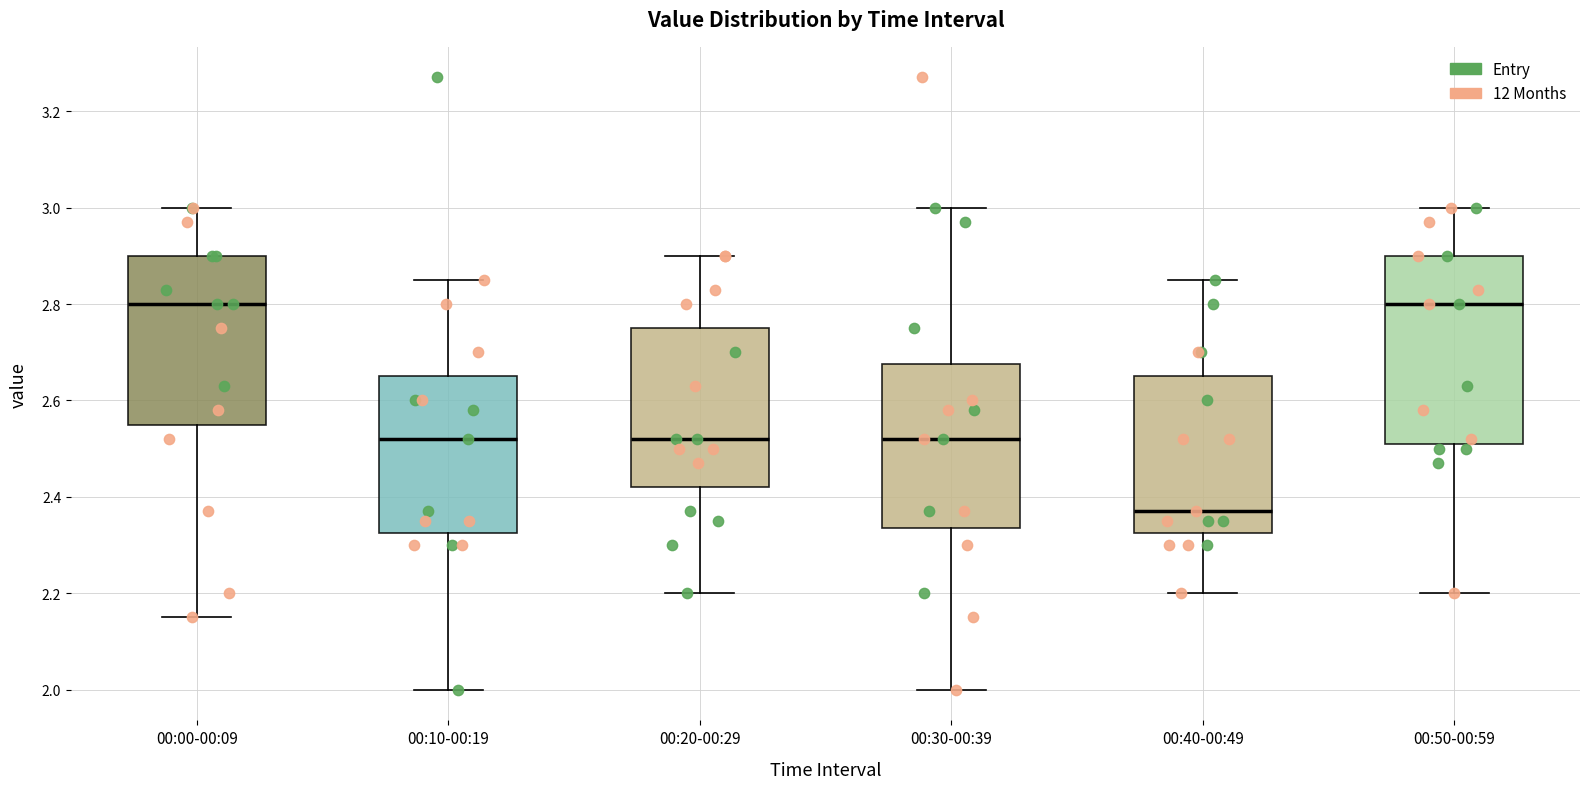

Where is the lower edge of the box for 00:40-00:49 on the y-axis? The values are not printed on the chart, so give them approximately, as read against the axis.

2.32